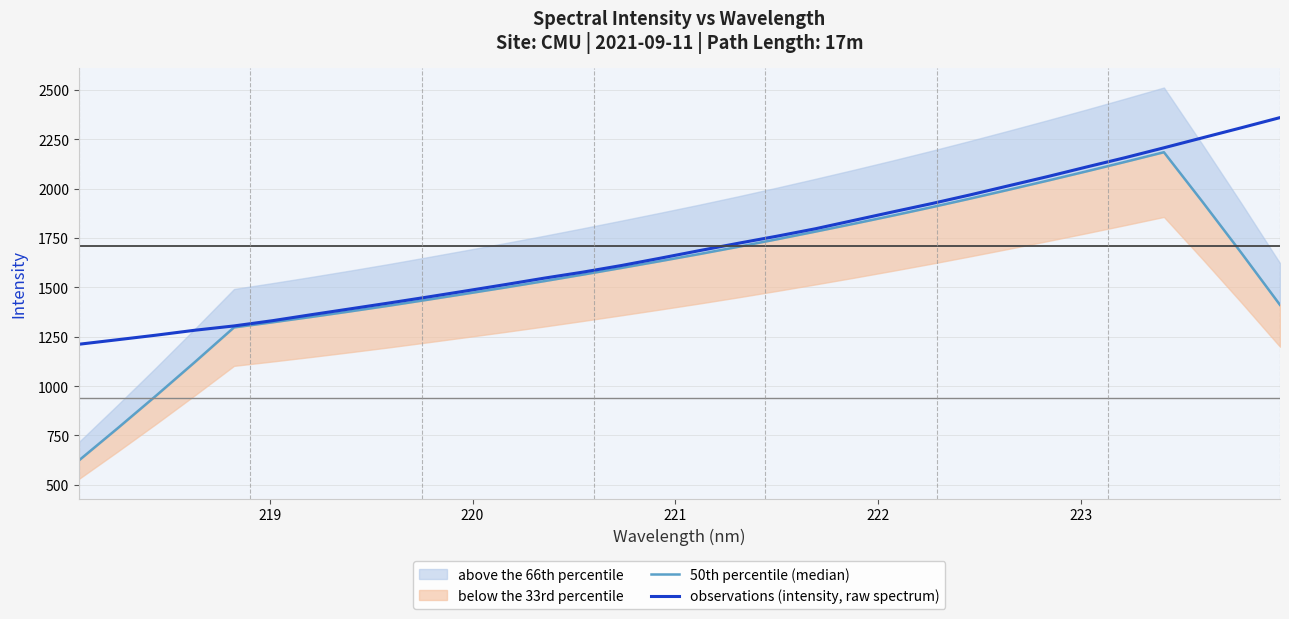

What is the lowest value of the observations (intensity, raw spectrum) series?

1211.8